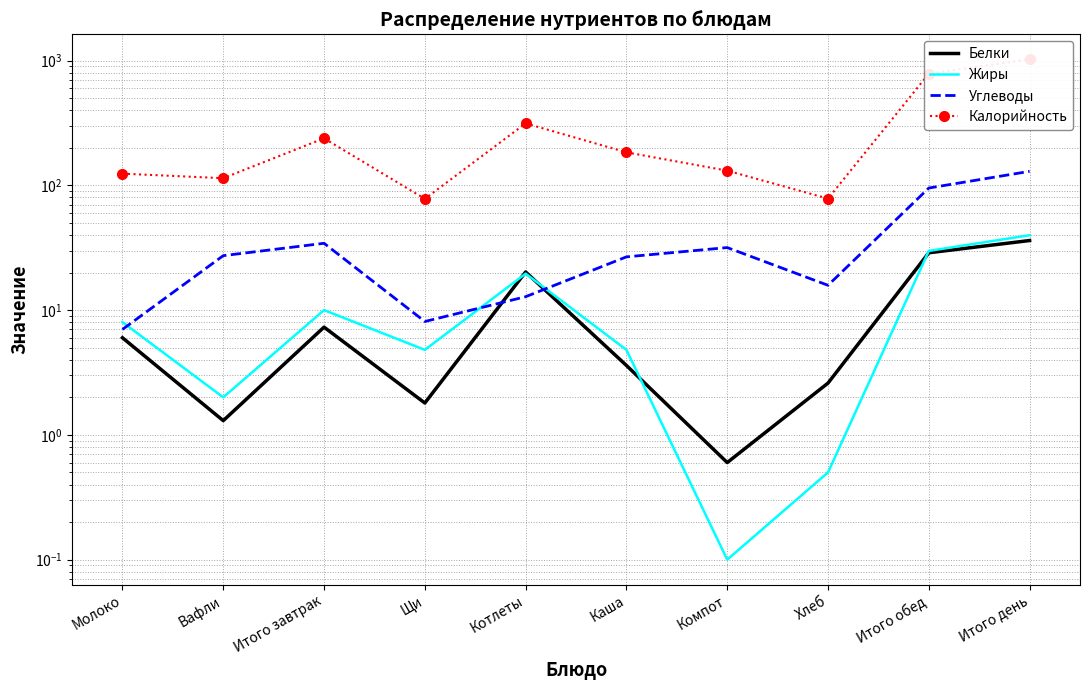

Which series has the largest range (max minus min)?

Калорийность